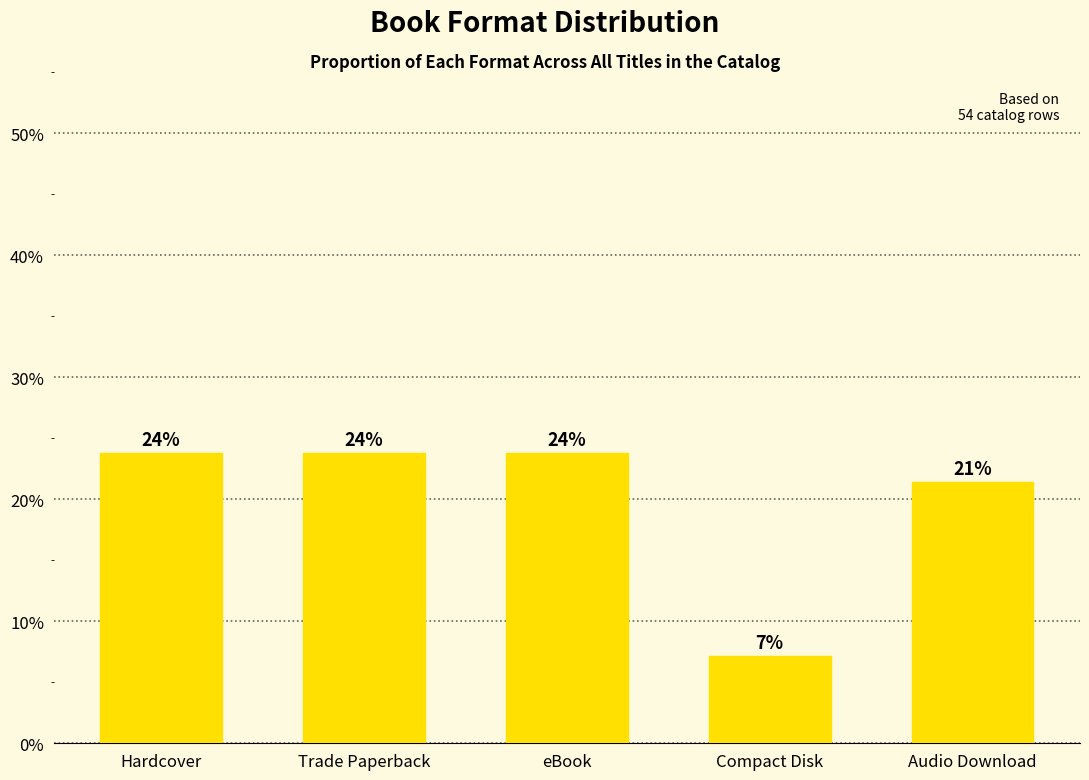

Reading left to right, list all the values displayed in this chart.

Hardcover=23.8	Trade Paperback=23.8	eBook=23.8	Compact Disk=7.1	Audio Download=21.4